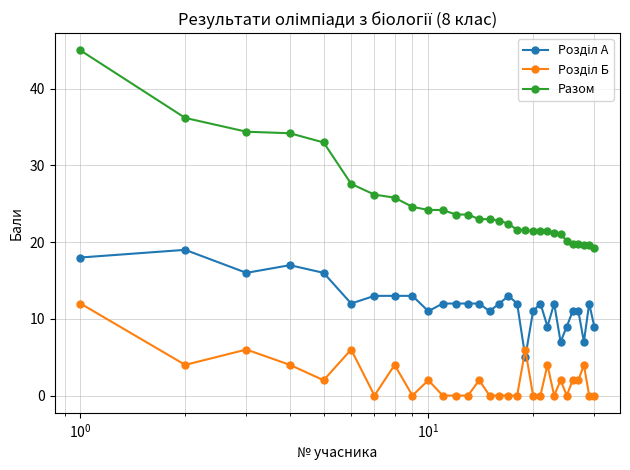

Which series has the largest total across all categories?

Разом